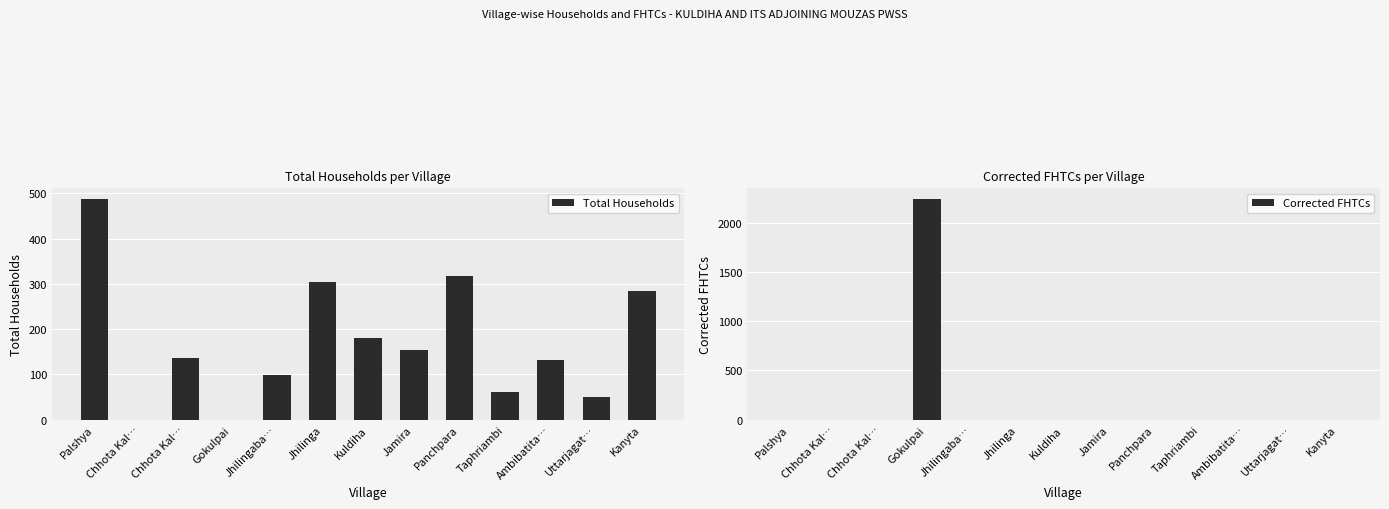

Reading left to right, transcribe all the data shown in this chart.

Total Households: 487	0	136	0	98	304	181	153	317	62	132	50	285
Corrected FHTCs: 0	0	0	2237	0	0	0	0	0	0	0	0	0